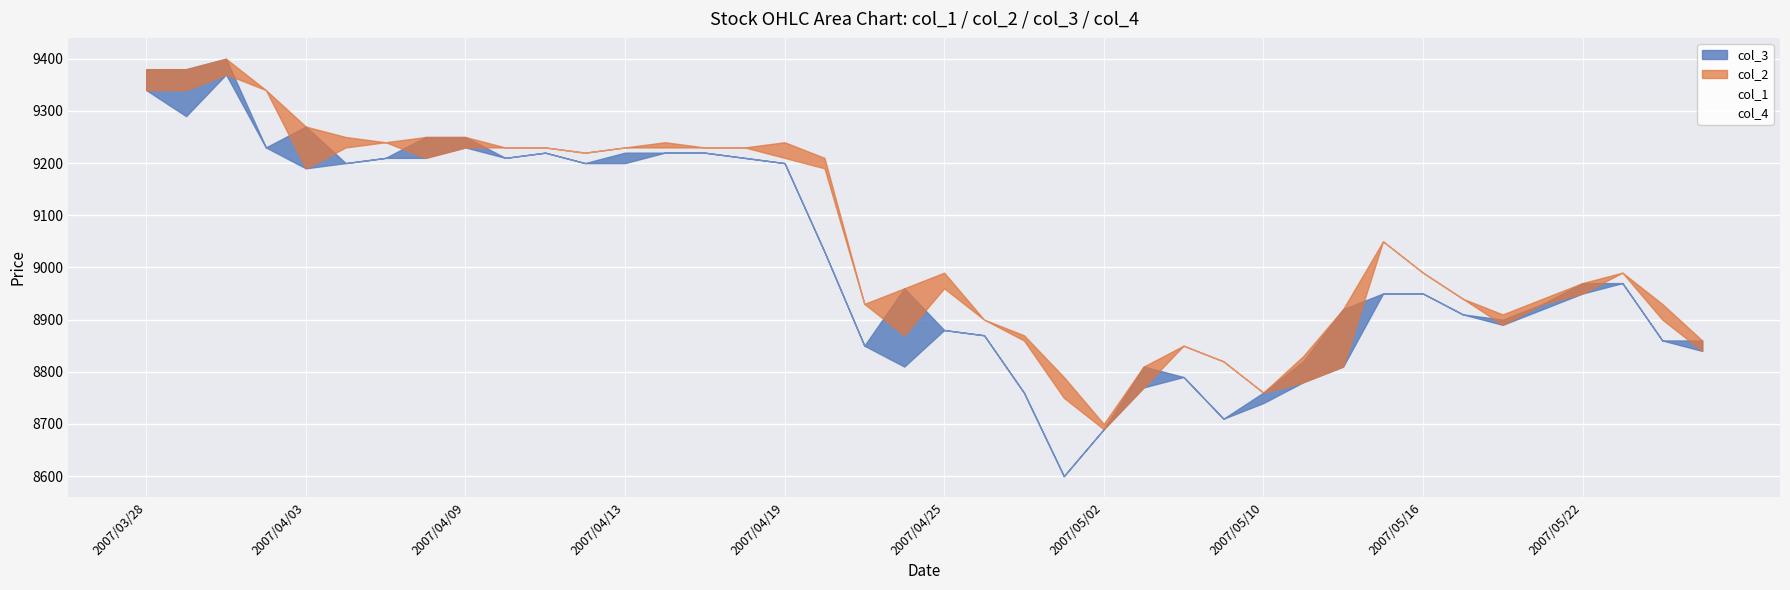

What is the maximum value for col_4?

9400